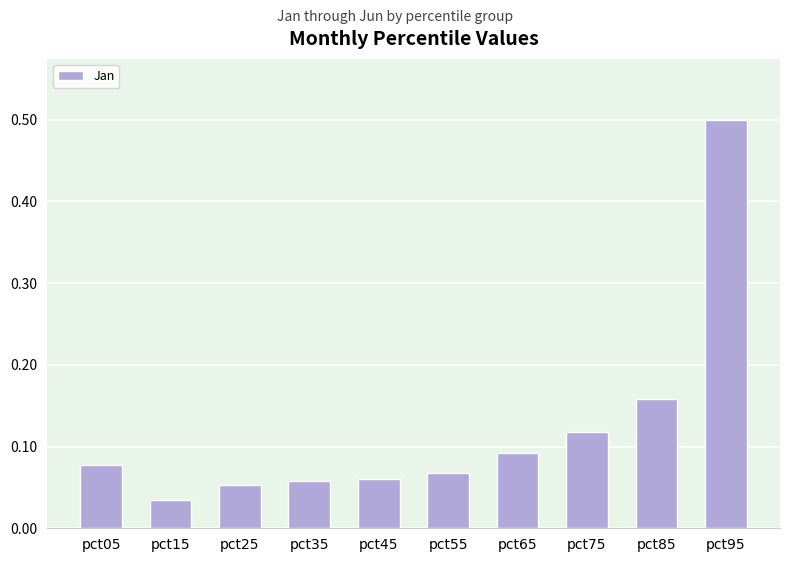

At which label is the value closest to 0?

pct15